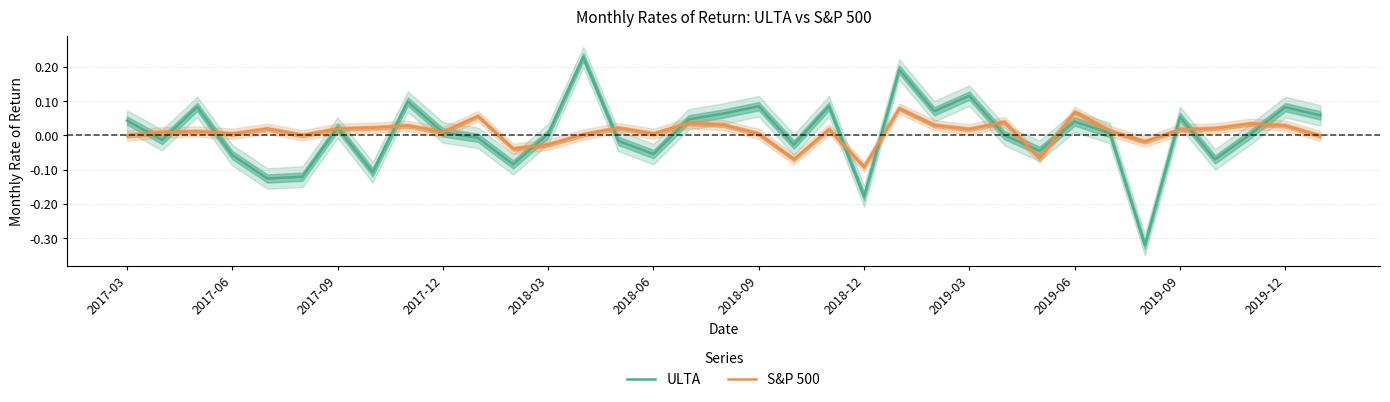

Is it true that ULTA equals -0.0 at 2018-06?

False